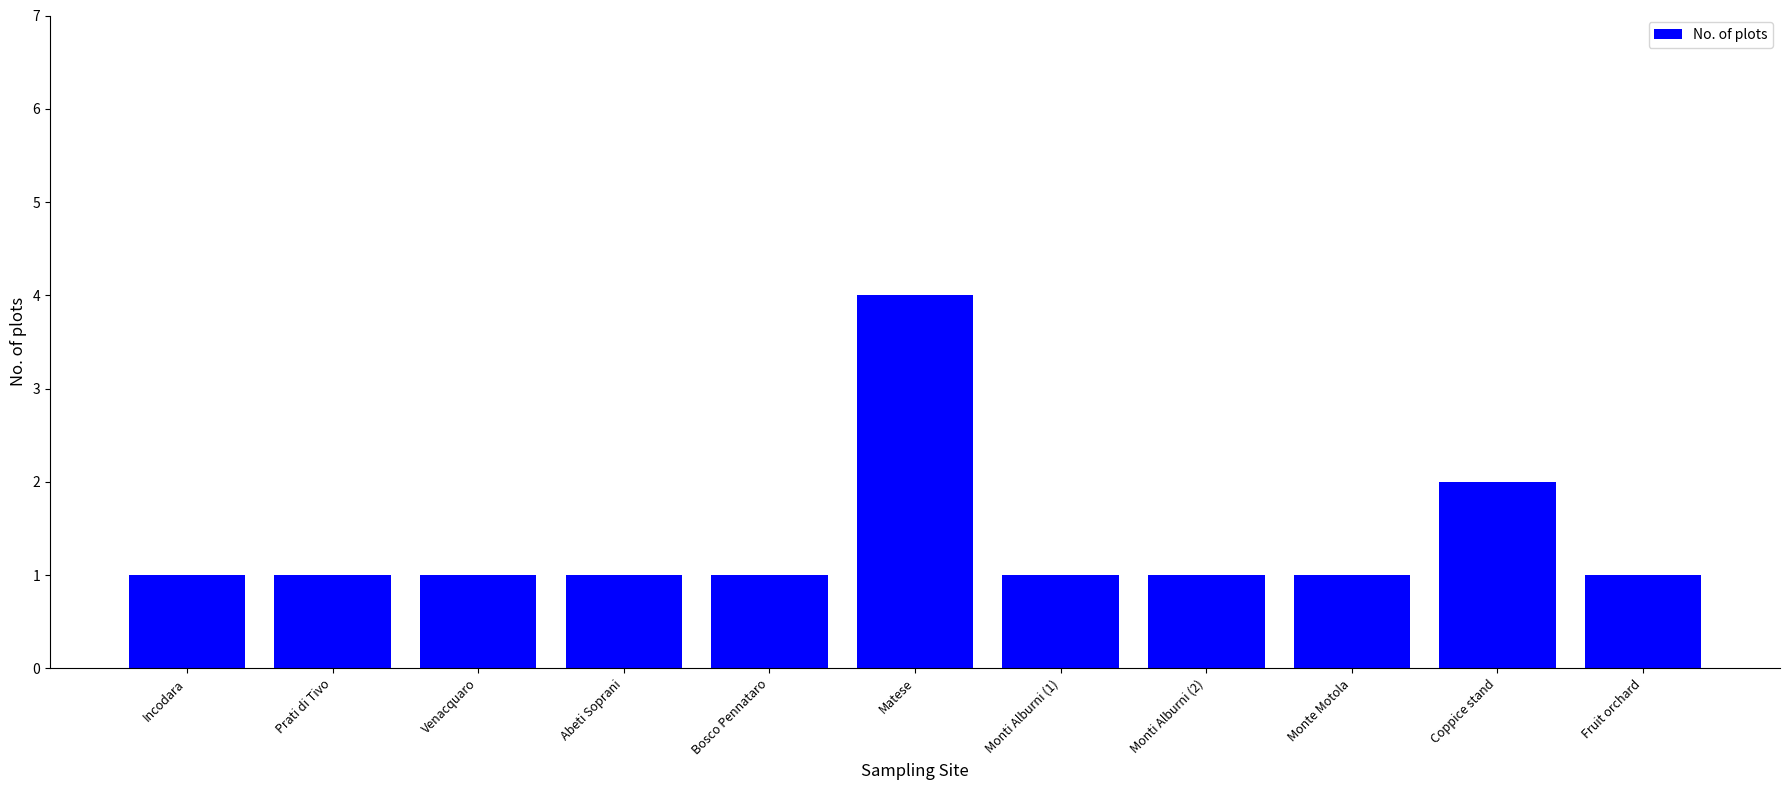

What is the change in value from Matese to Monte Motola?

-3